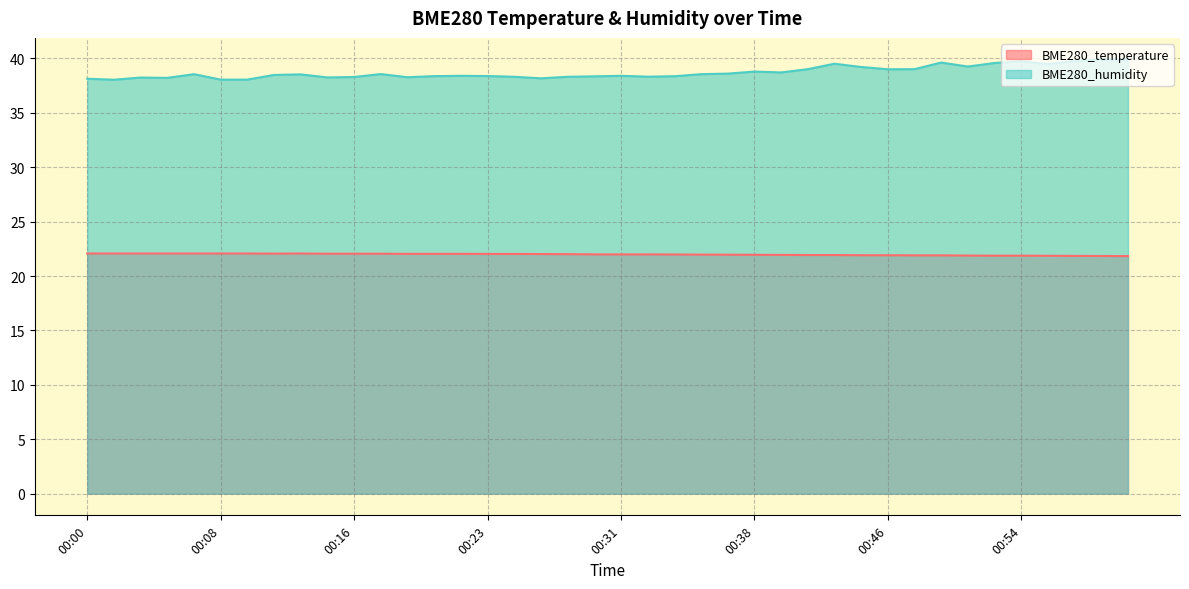

True or false: BME280_humidity has a value of 15.7 at 00:06.

False